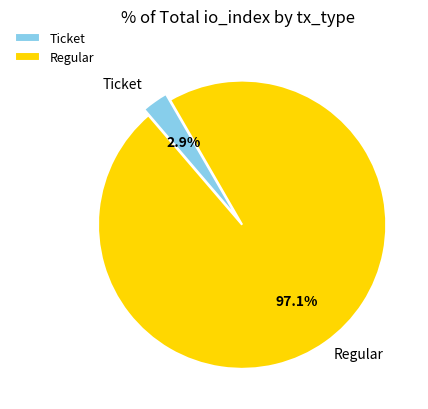

Does Ticket represent more than half of the total?

No